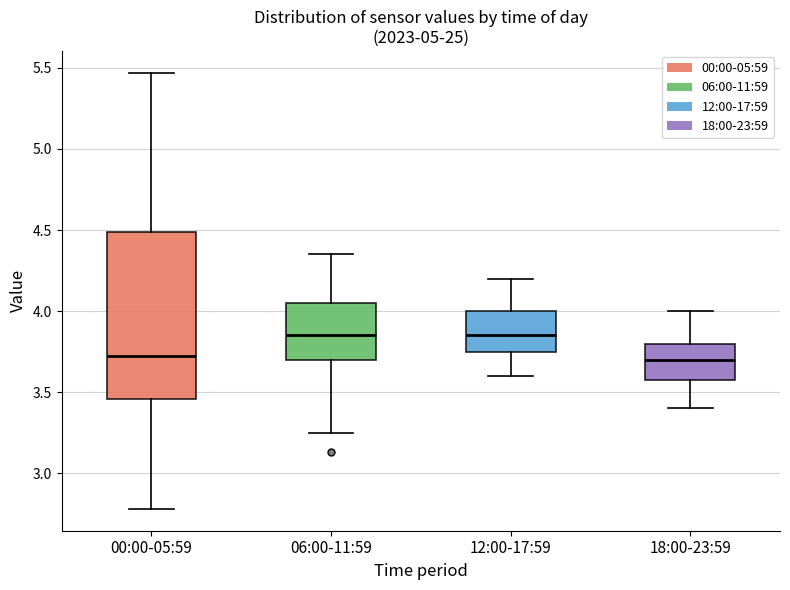

Reading left to right, read every box against the y-axis: the position of its median line, the range the box covers, and the ends of its whiskers. The values are not printed on the chart, so give them approximately, as read against the axis.

00:00-05:59: median 3.70, box 3.45 to 4.50, whiskers 2.80 to 5.45
06:00-11:59: median 3.85, box 3.70 to 4.05, whiskers 3.25 to 4.35
12:00-17:59: median 3.85, box 3.75 to 4.00, whiskers 3.60 to 4.20
18:00-23:59: median 3.70, box 3.60 to 3.80, whiskers 3.40 to 4.00